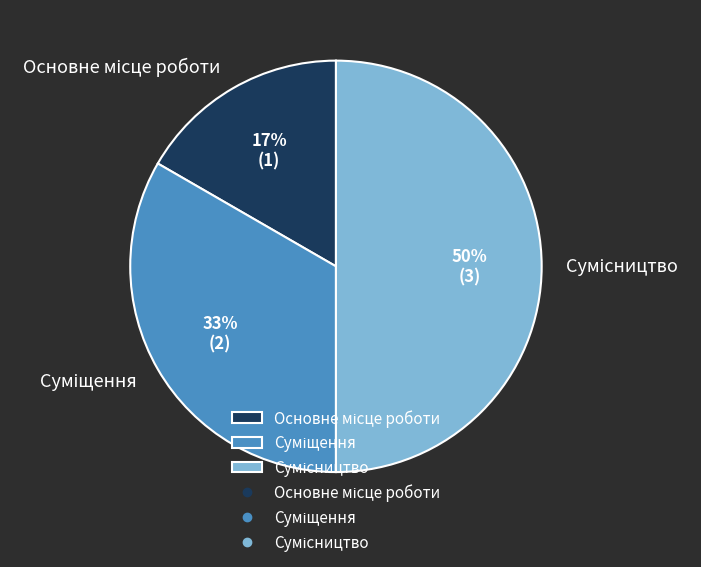

To the nearest percent, what is the difference between the largest and smallest slice percentages?

33%